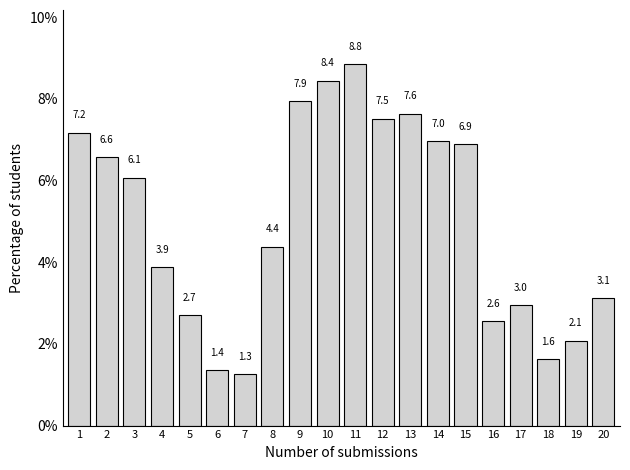

Reading left to right, transcribe all the data shown in this chart.

7.2	6.6	6.1	3.9	2.7	1.4	1.3	4.4	7.9	8.4	8.8	7.5	7.6	7.0	6.9	2.6	3.0	1.6	2.1	3.1